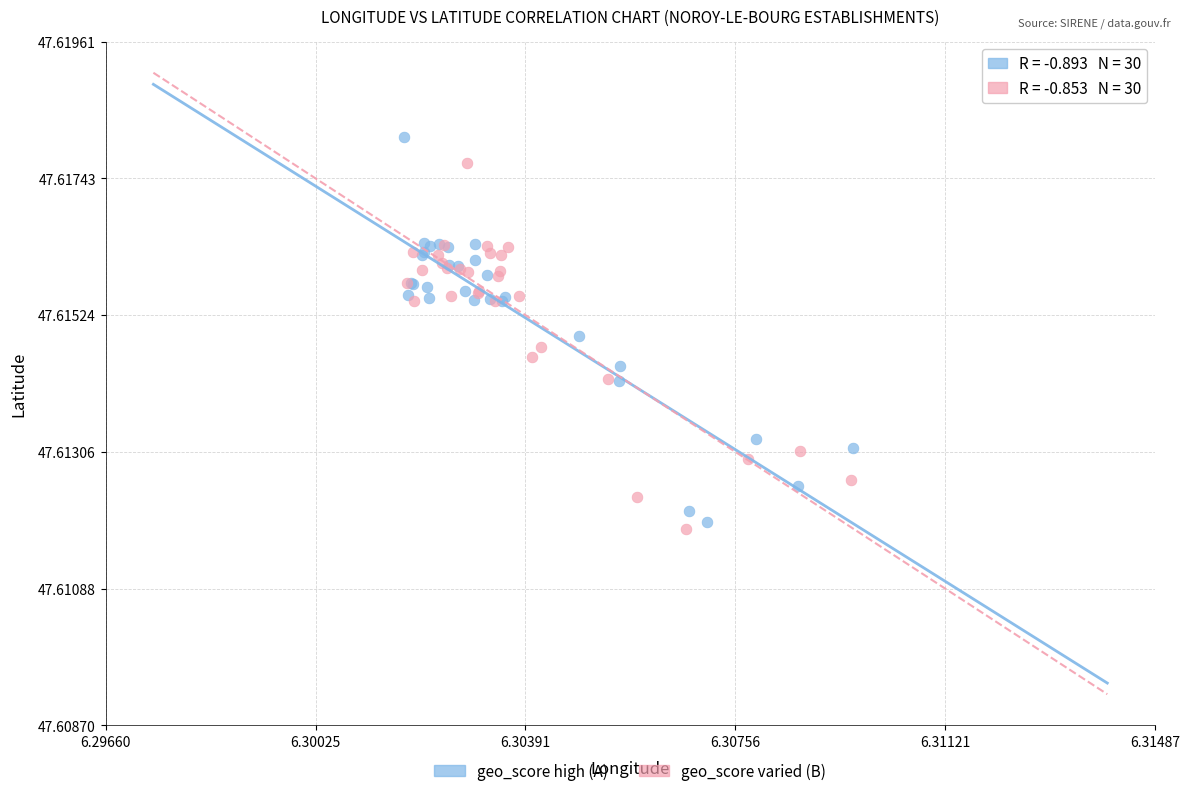

What are all the series names shown in the legend?

geo_score high (A), geo_score varied (B)